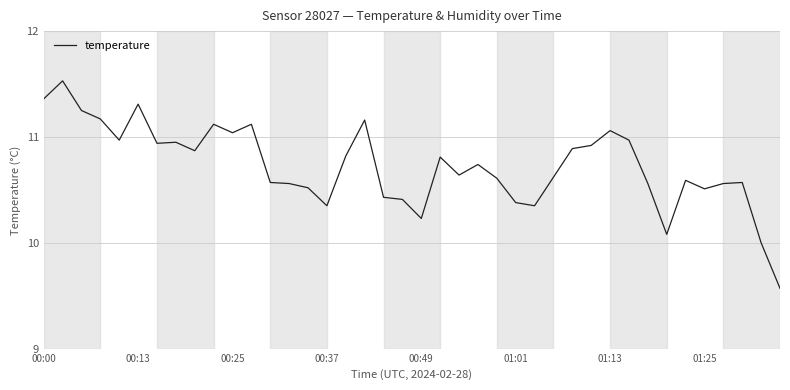

What is the smallest value displayed?

9.6